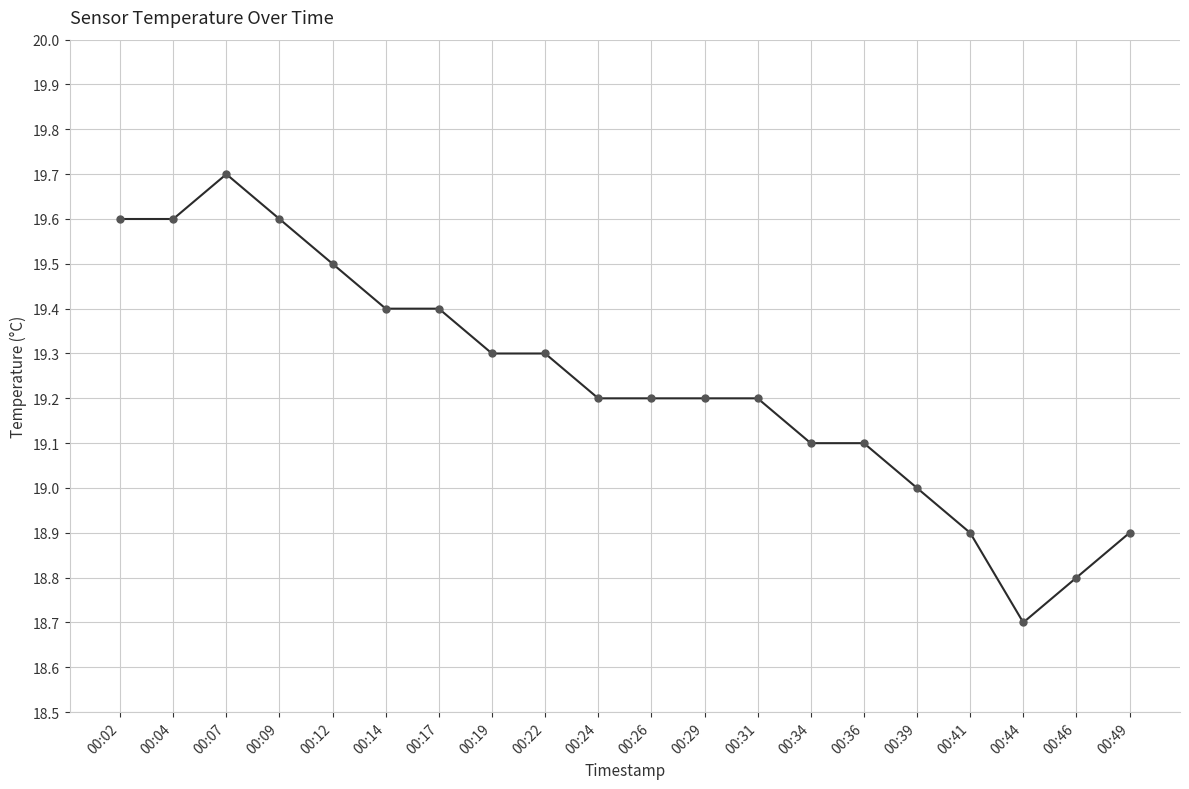

Reading left to right, extract all data points from this chart.

00:02=19.6	00:04=19.6	00:07=19.7	00:09=19.6	00:12=19.5	00:14=19.4	00:17=19.4	00:19=19.3	00:22=19.3	00:24=19.2	00:26=19.2	00:29=19.2	00:31=19.2	00:34=19.1	00:36=19.1	00:39=19.0	00:41=18.9	00:44=18.7	00:46=18.8	00:49=18.9